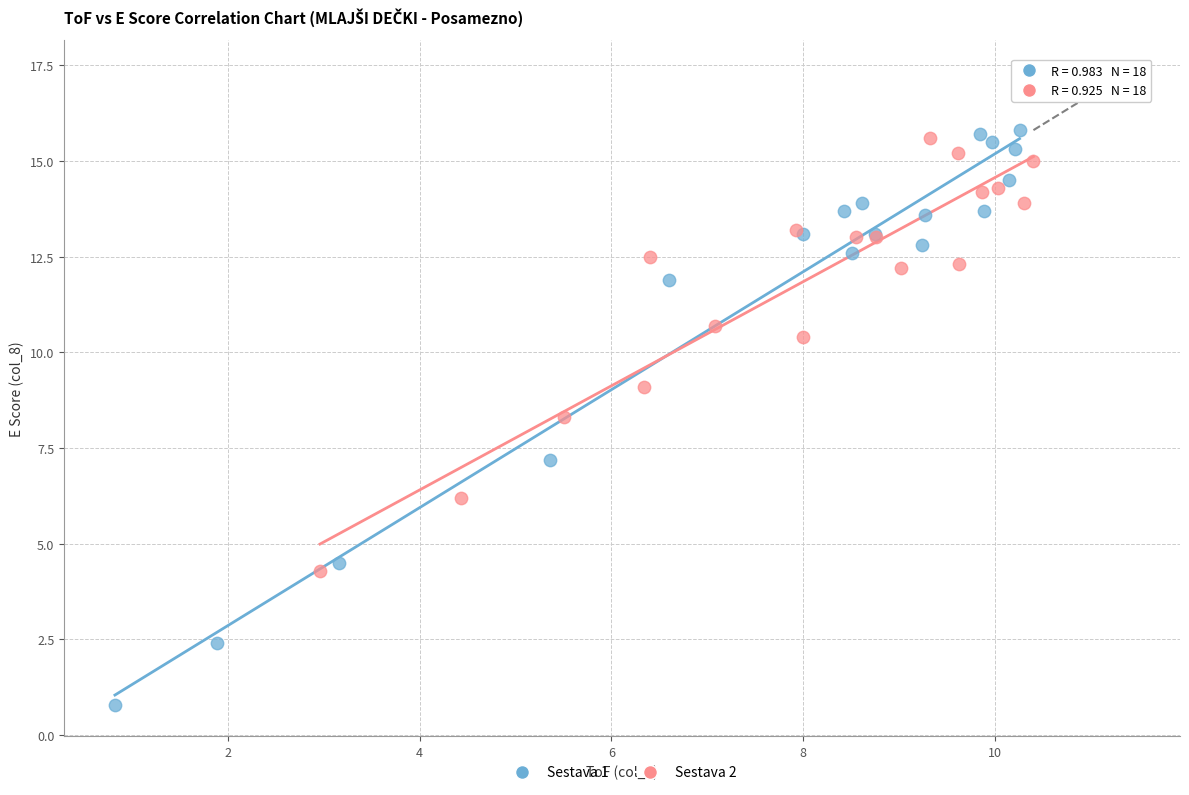

Which series contains the lowest Y value?

Sestava 1